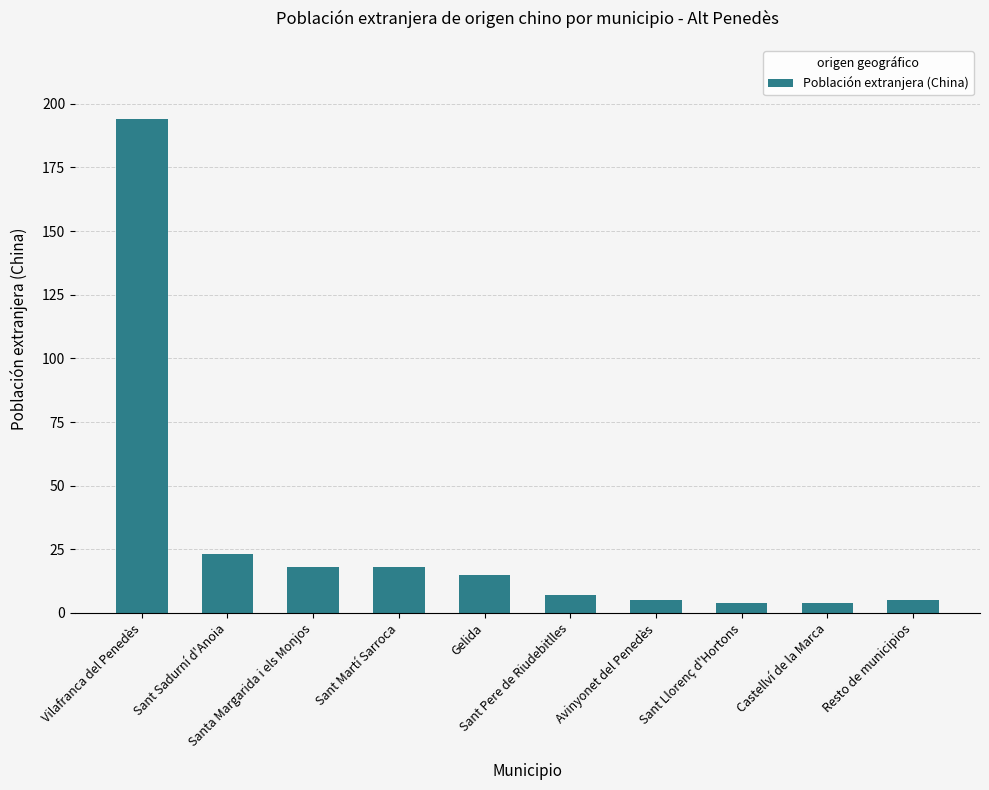

What is the minimum value shown in the chart?

4